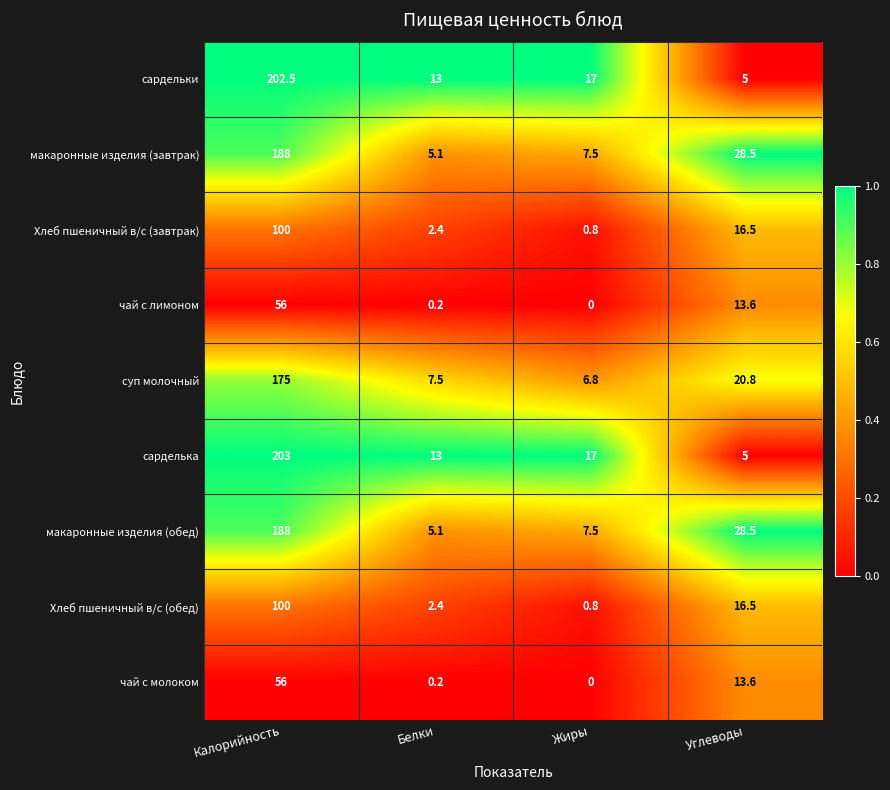

Which category has the highest value across all series?

Калорийность